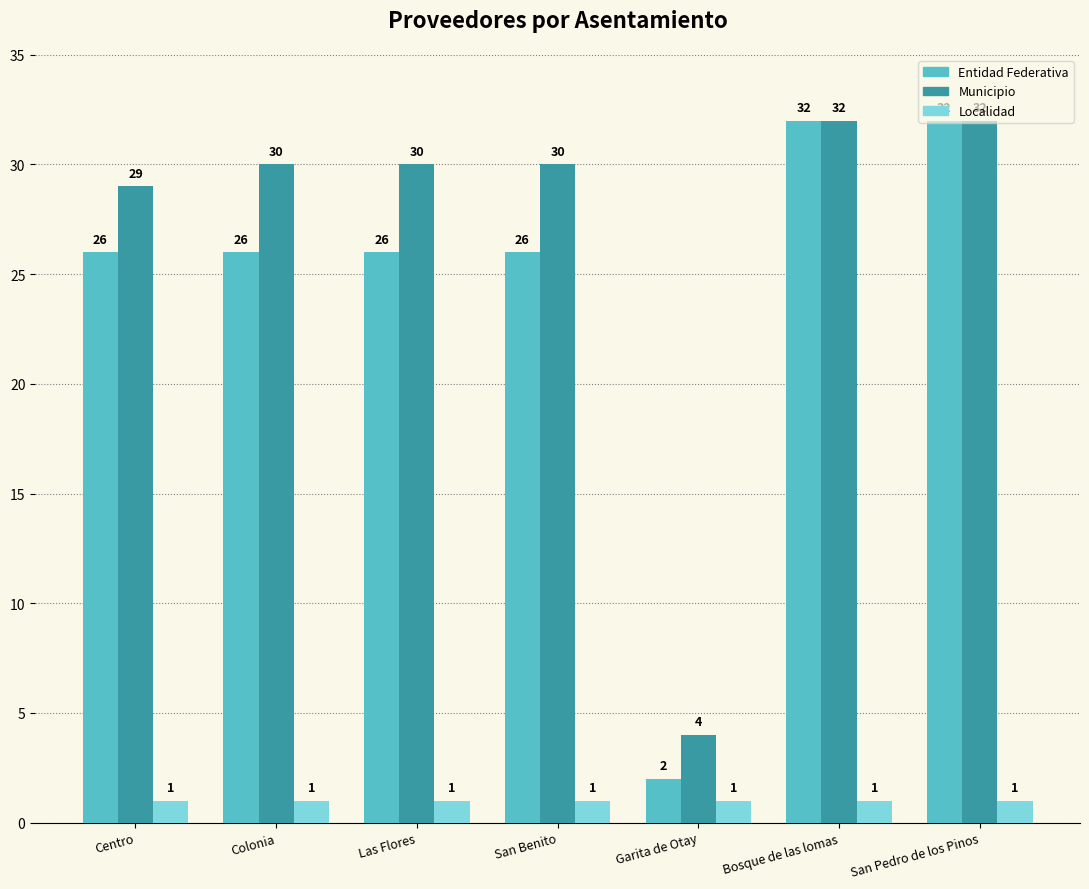

Is it true that Entidad Federativa equals 41 at San Benito?

False